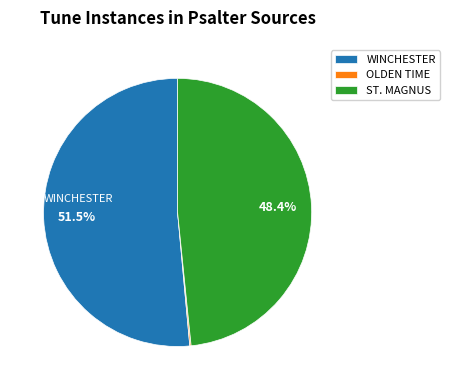

What portion of the pie excludes ST. MAGNUS?

51.6%